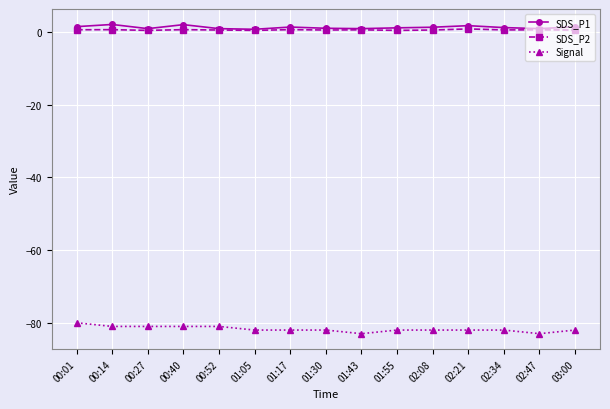

True or false: SDS_P1 and Signal cross at least once.

False